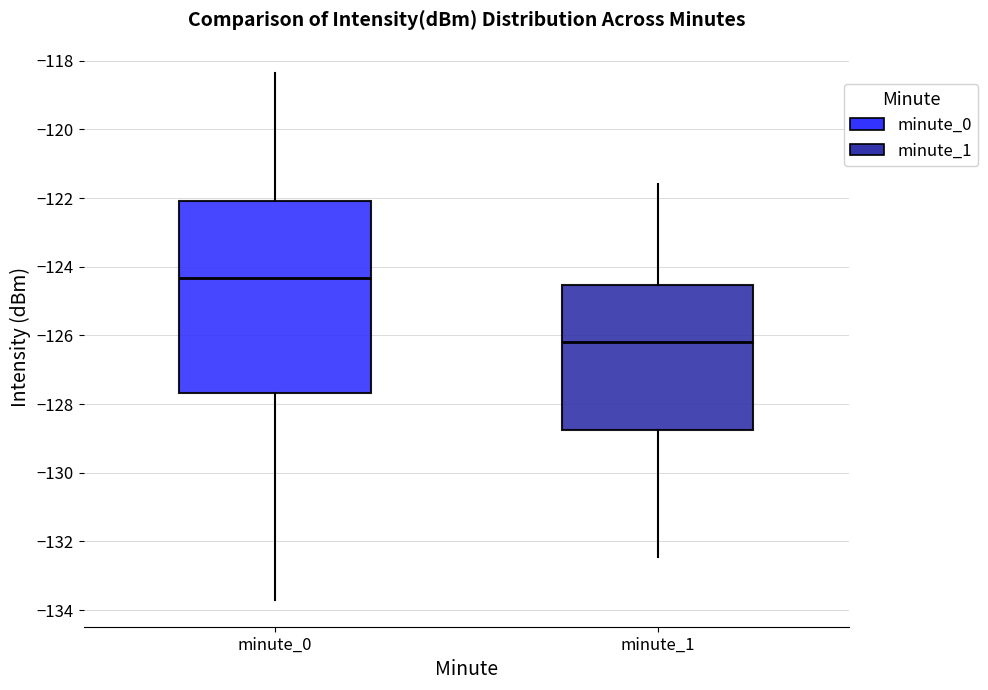

Where is the upper edge of the box for minute_0 on the y-axis? The values are not printed on the chart, so give them approximately, as read against the axis.

-122.0